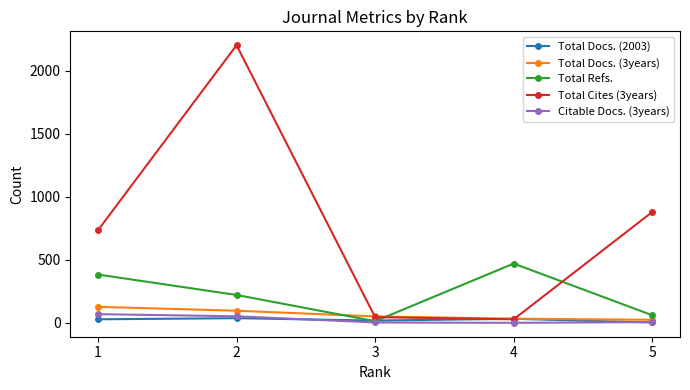

Between which two adjacent categories do Total Refs. and Total Docs. (3years) first intersect?

2 and 3